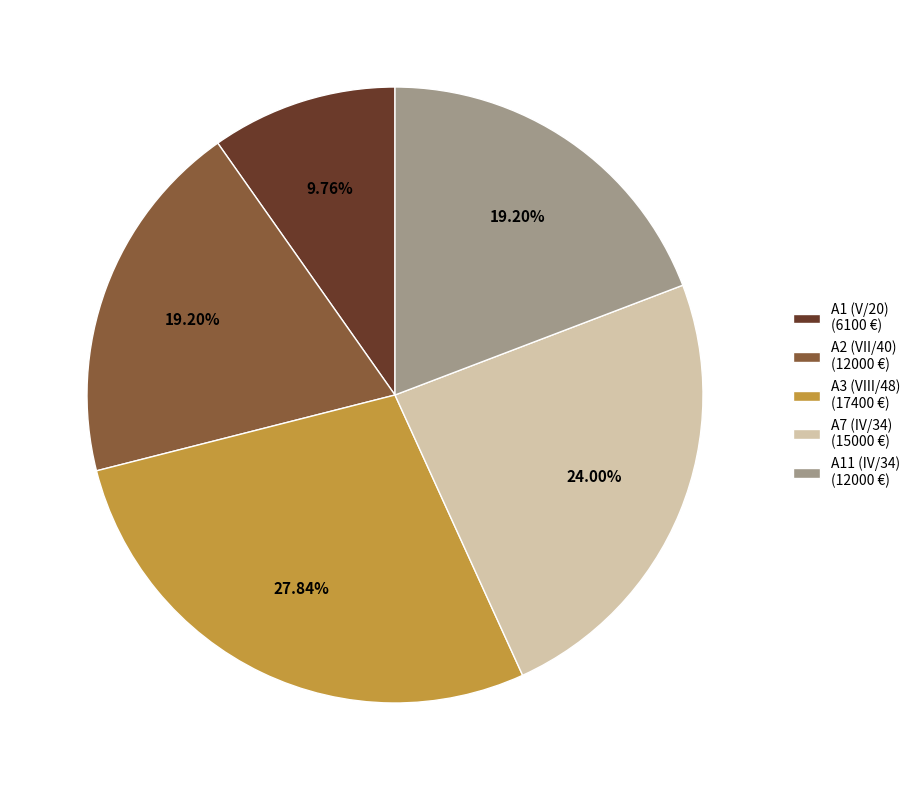

Is it true that A11 (IV/34) is 19% of the pie?

True